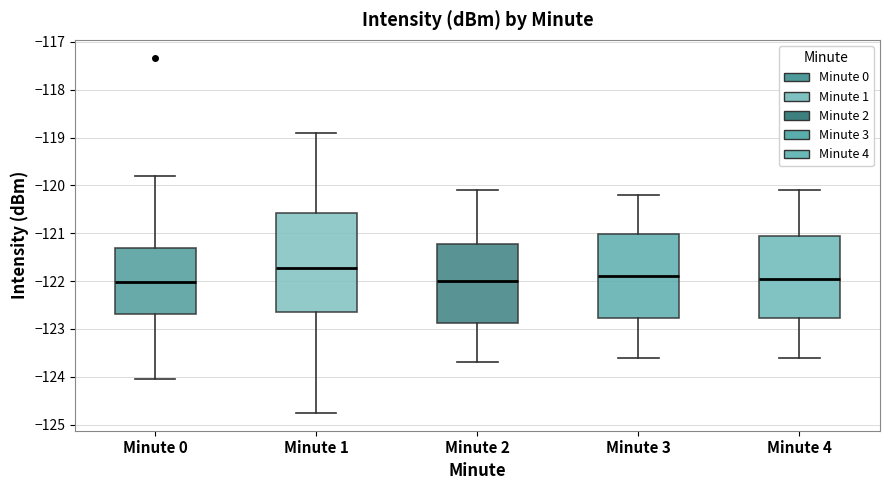

Comparing the boxes themselves (not the whiskers), which one is the tallest?

Minute 1